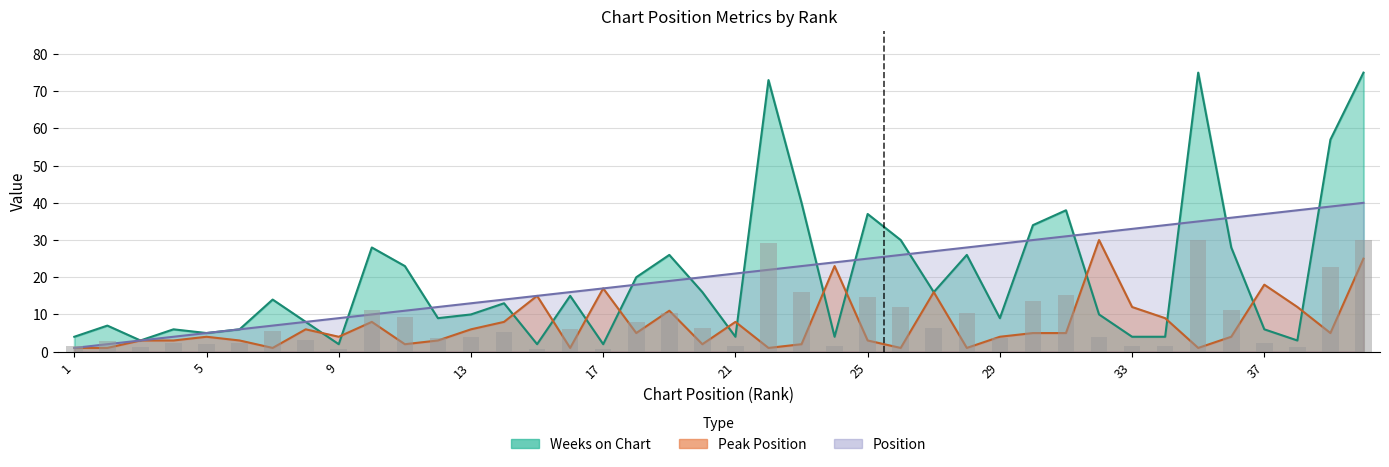

The Position series shows 7 at 15. True or false?

False